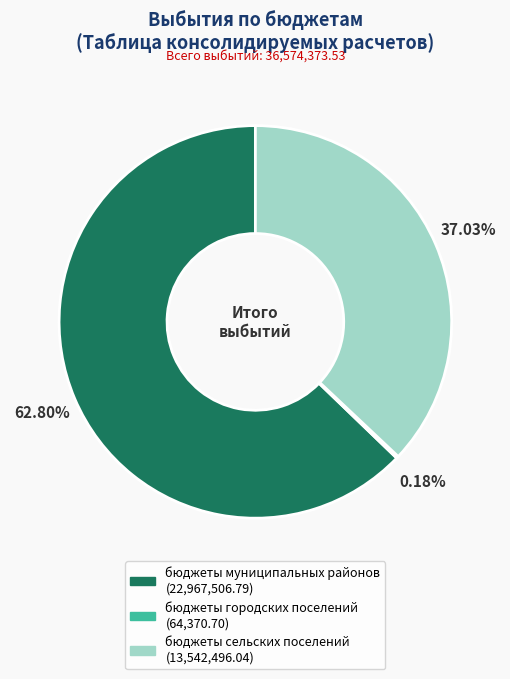

Which slice is the largest?

бюджеты муниципальных районов